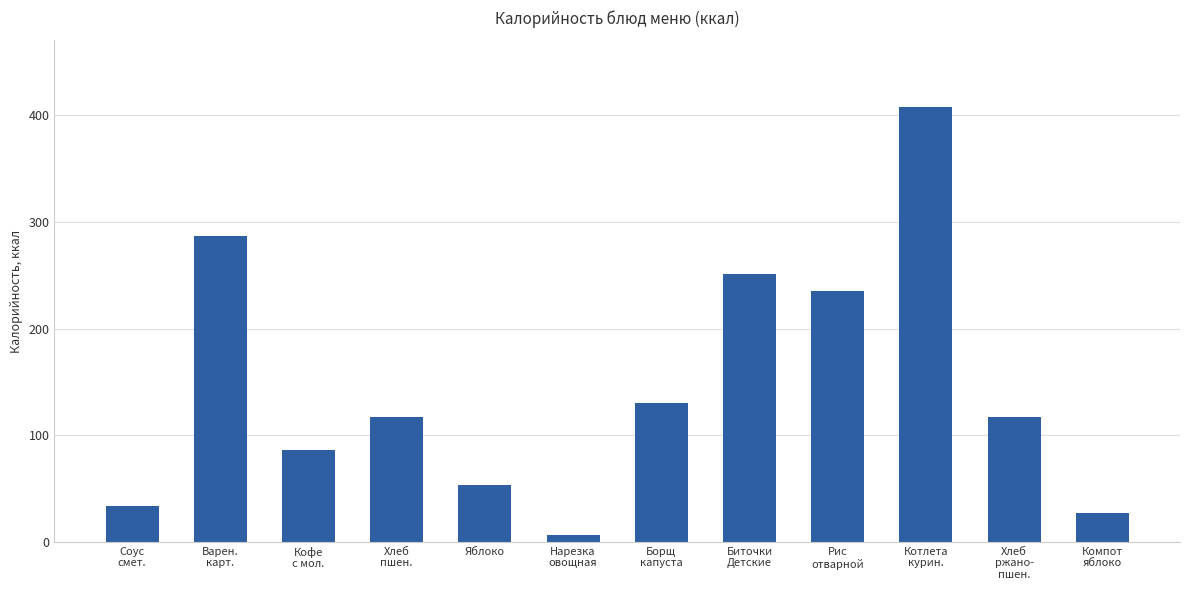

At which category does the chart reach its peak across all series?

Котлета
курин.